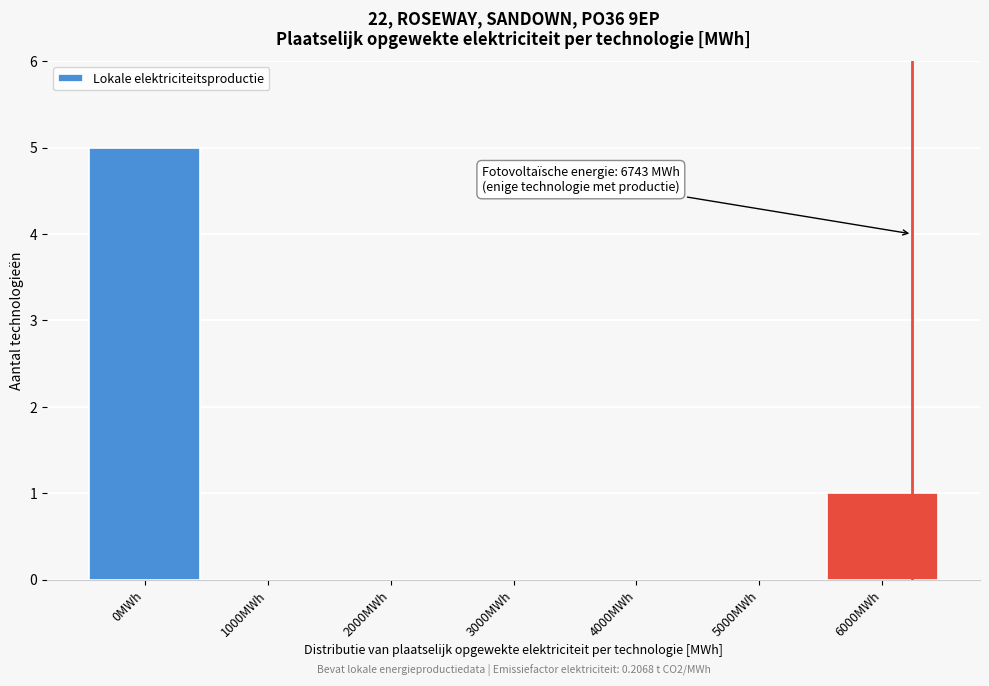

Reading left to right, transcribe all the data shown in this chart.

0MWh=5	1000MWh=0	2000MWh=0	3000MWh=0	4000MWh=0	5000MWh=0	6000MWh=1